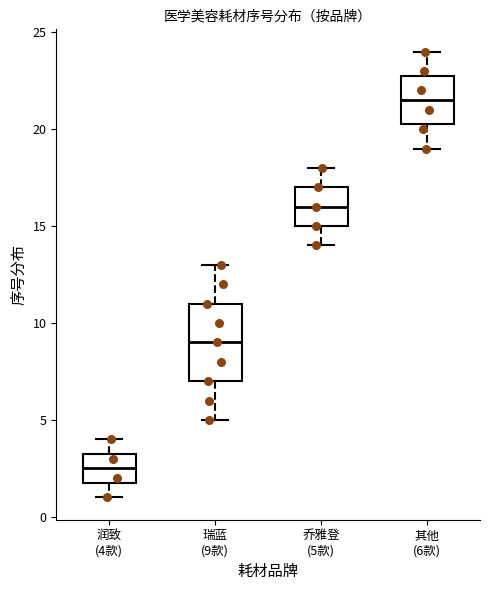

Which box has the highest median line?

其他 (6款)